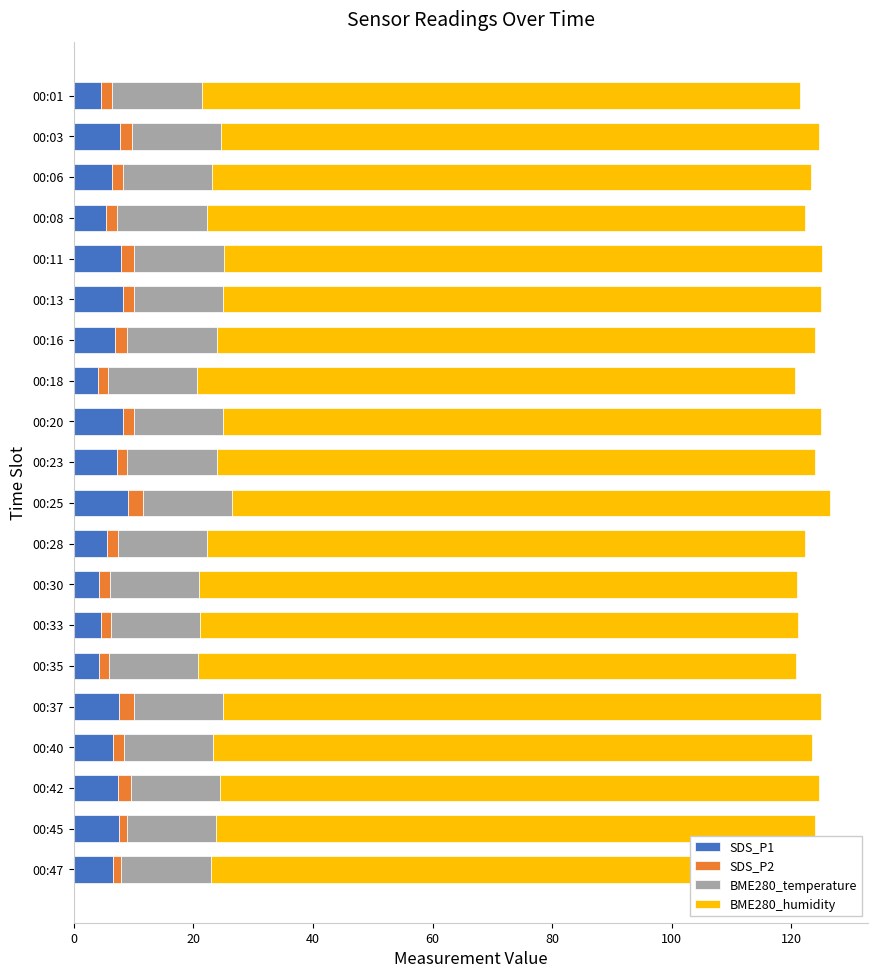

Reading left to right, transcribe all the data shown in this chart.

SDS_P1: 4.6	7.8	6.5	5.5	7.9	8.2	6.9	4.2	8.2	7.3	9.1	5.5	4.3	4.6	4.2	7.7	6.5	7.5	7.5	6.5
SDS_P2: 1.9	1.9	1.7	1.8	2.3	1.8	2.1	1.5	1.8	1.7	2.5	1.8	1.8	1.6	1.6	2.4	1.8	2.1	1.4	1.4
BME280_temperature: 15.0	15.0	15.0	15.0	14.9	15.0	15.0	14.9	15.0	15.0	15.0	14.9	14.9	14.9	14.9	15.0	15.0	15.0	15.0	15.0
BME280_humidity: 0.7	0.7	0.7	0.7	0.7	0.7	0.7	0.7	0.7	0.7	0.7	0.7	0.7	0.7	0.7	0.7	0.7	0.7	0.7	0.7